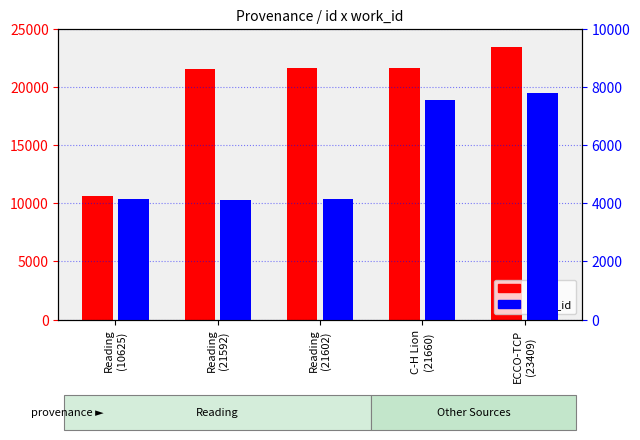

Reading right to left, list all the values displayed in this chart.

id: ECCO-TCP
(23409)=23409	C-H Lion
(21660)=21660	Reading
(21602)=21602	Reading
(21592)=21592	Reading
(10625)=10625
work_id: ECCO-TCP
(23409)=7803	C-H Lion
(21660)=7540	Reading
(21602)=4136	Reading
(21592)=4103	Reading
(10625)=4136